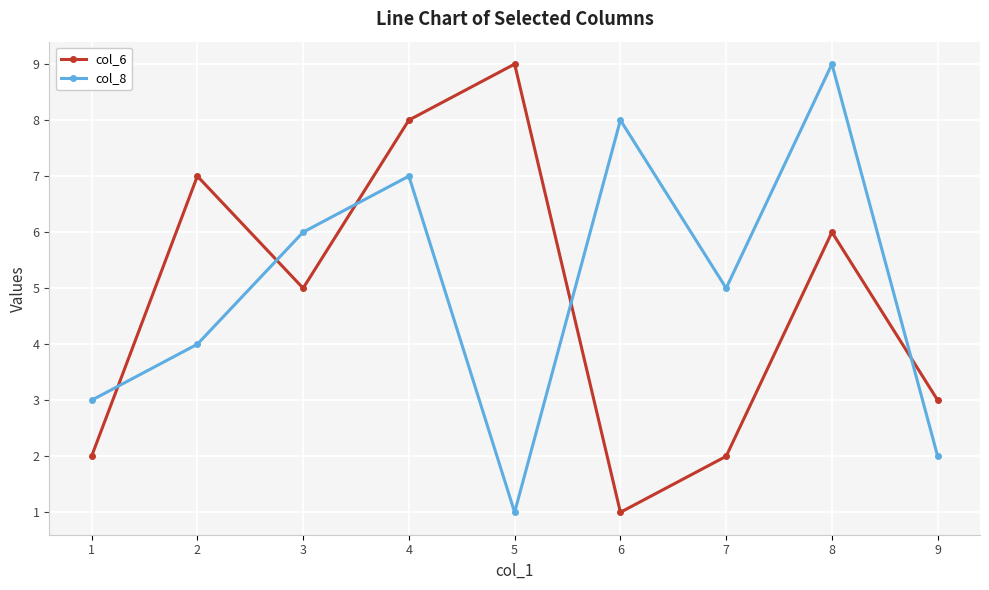

True or false: col_8 has more than 2 interior local peaks.

True